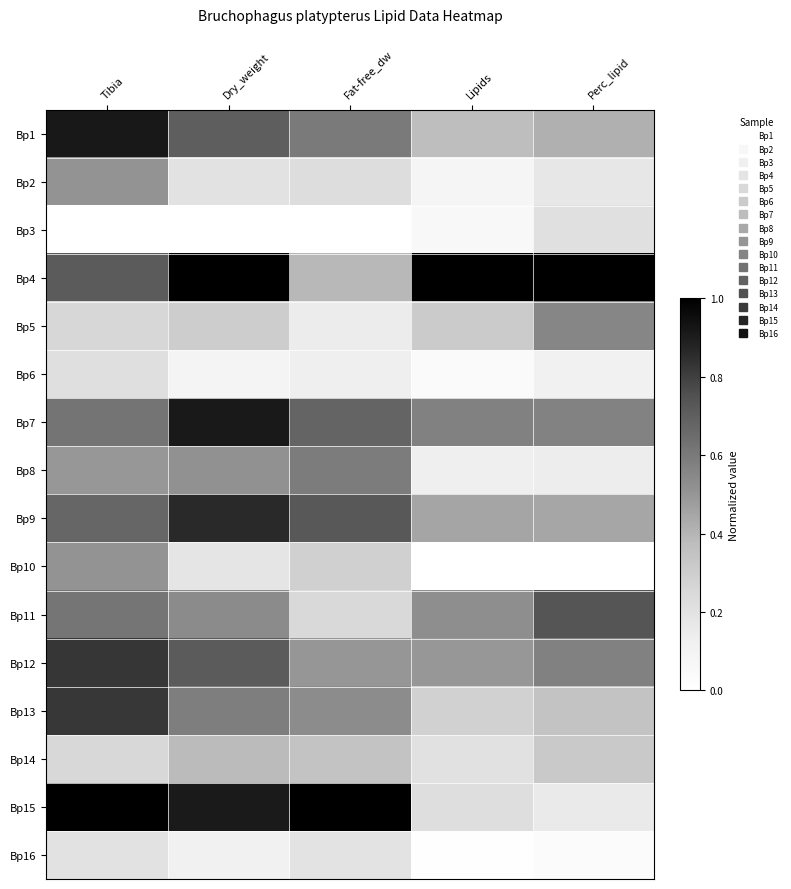

How many distinct data groups are displayed?

16